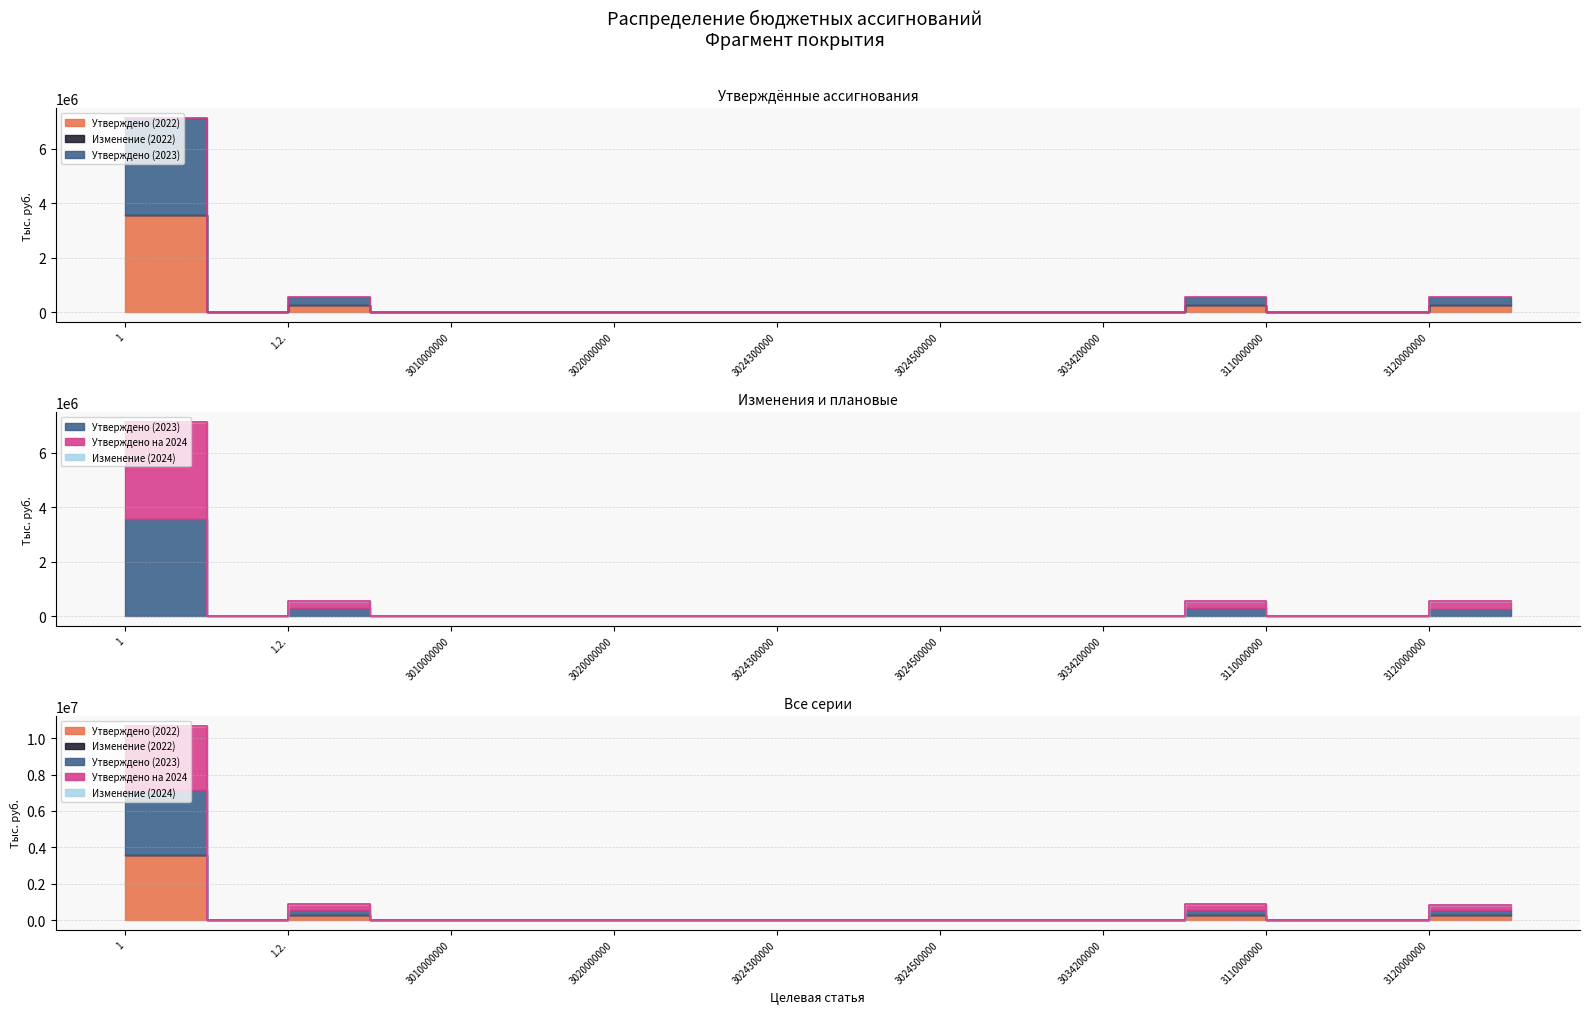

Where is the first local minimum for Утверждено (2023)?

1.1.